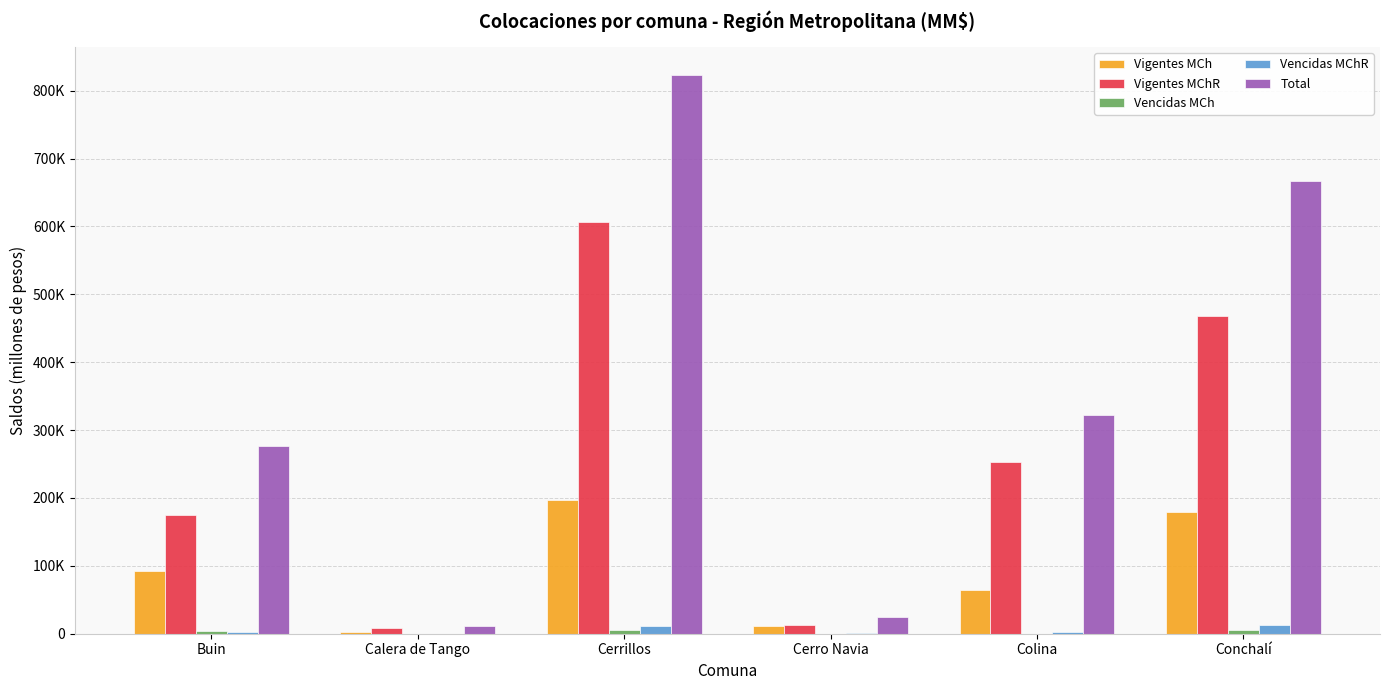

List the series in order of their peak value, lowest first.

Vencidas MCh, Vencidas MChR, Vigentes MCh, Vigentes MChR, Total